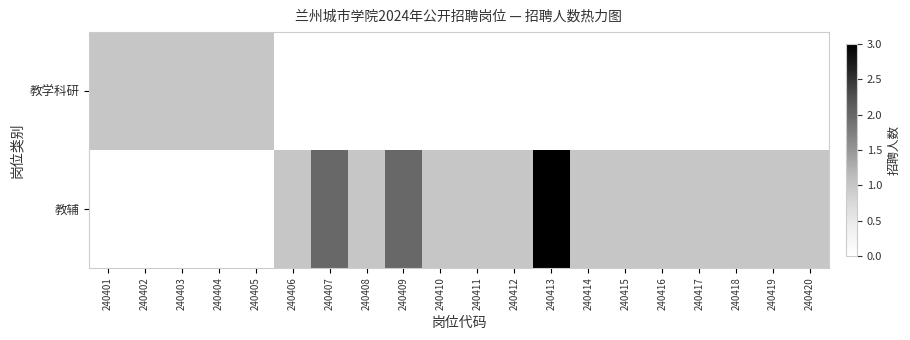

Reading right to left, list all the values displayed in this chart.

教学科研: 240420=0	240419=0	240418=0	240417=0	240416=0	240415=0	240414=0	240413=0	240412=0	240411=0	240410=0	240409=0	240408=0	240407=0	240406=0	240405=1	240404=1	240403=1	240402=1	240401=1
教辅: 240420=1	240419=1	240418=1	240417=1	240416=1	240415=1	240414=1	240413=3	240412=1	240411=1	240410=1	240409=2	240408=1	240407=2	240406=1	240405=0	240404=0	240403=0	240402=0	240401=0